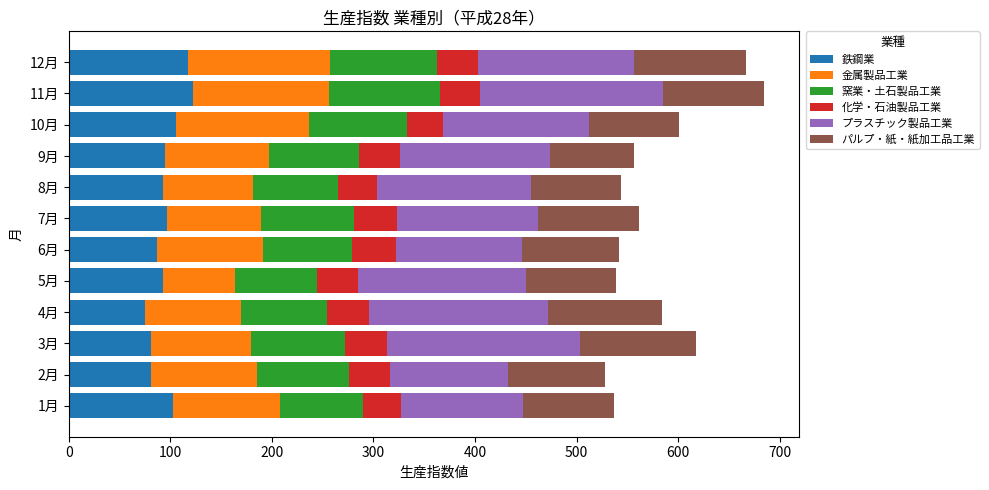

Count the number of data series in this chart.

6